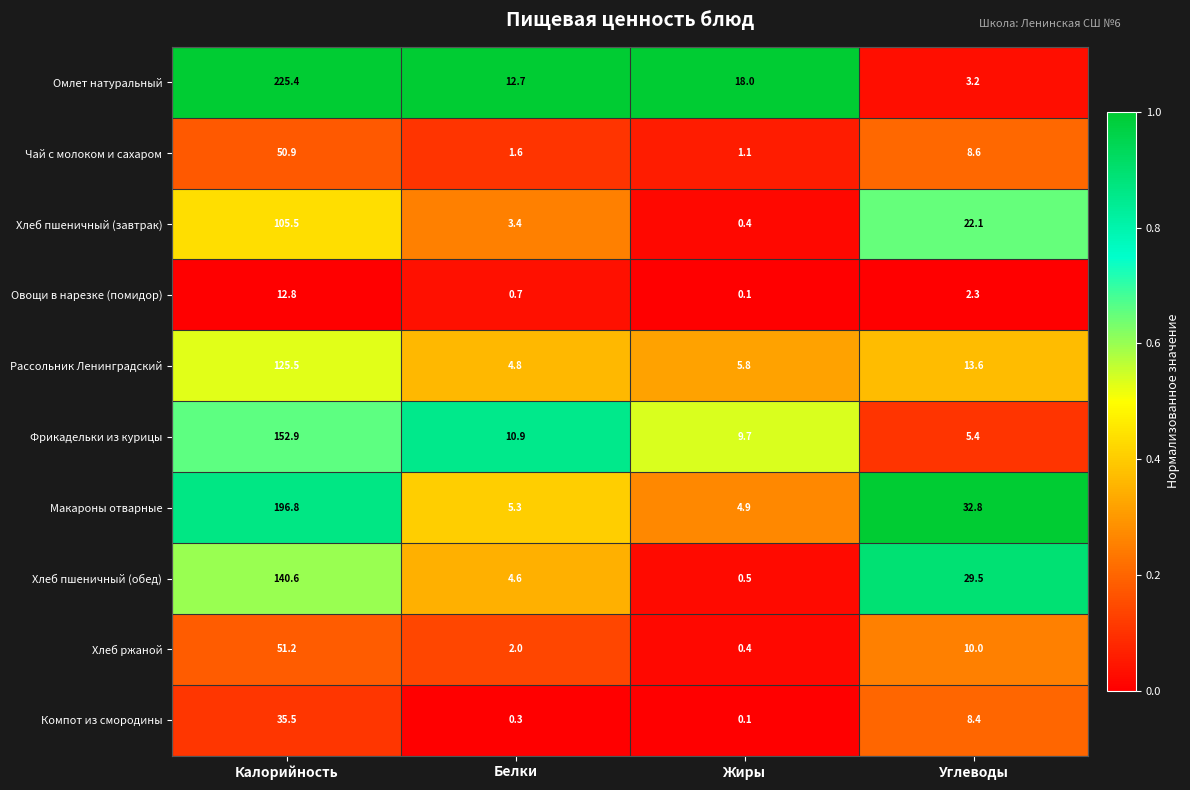

Which series has the widest spread of values?

Омлет натуральный